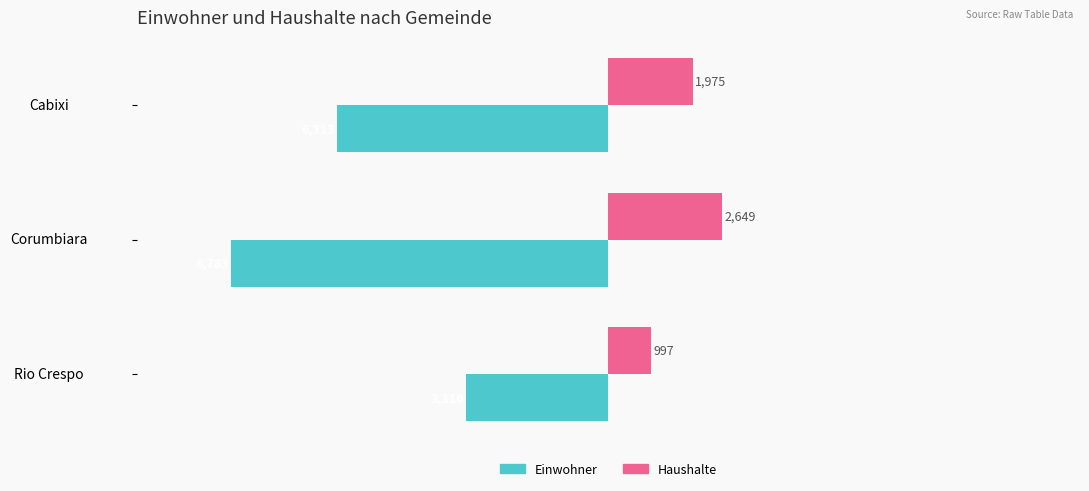

Which series has the widest spread of values?

Einwohner